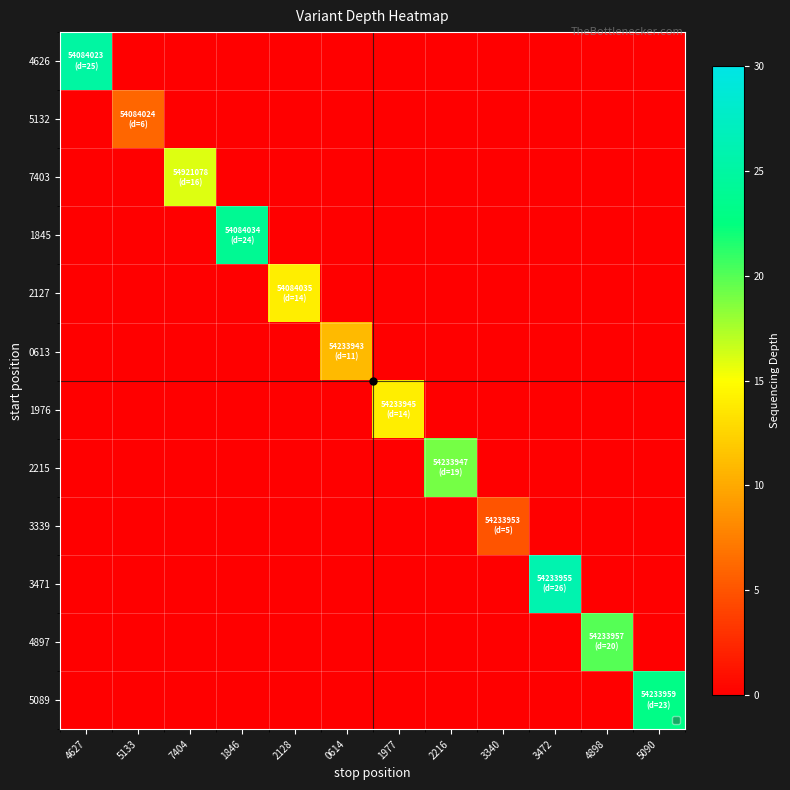

At 3472, list the series in order from smallest to largest.

4626, 5132, 7403, 1845, 2127, 0613, 1976, 2215, 3339, 3471, 4897, 5089